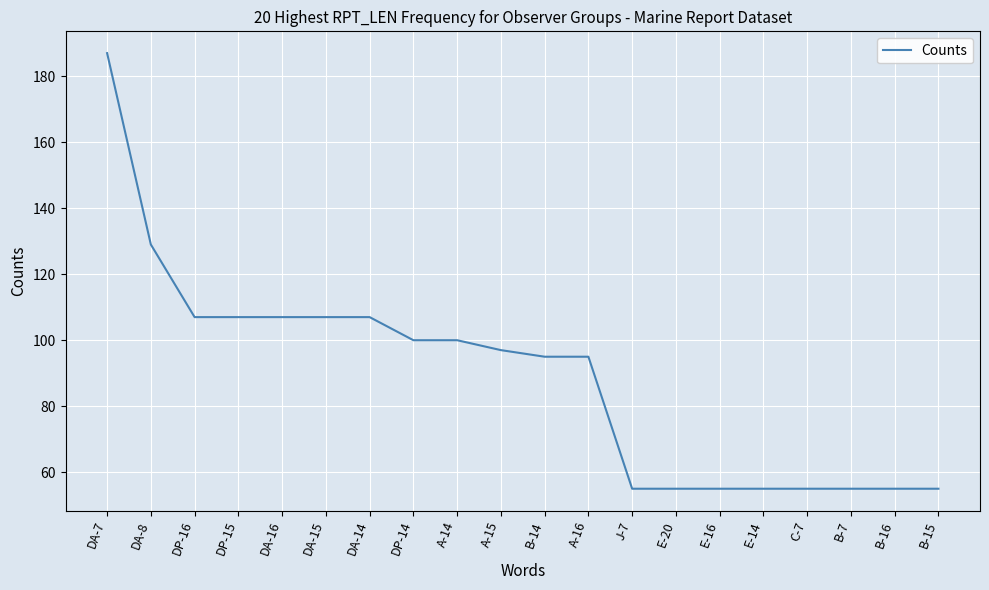

What is the maximum value shown in the chart?

187